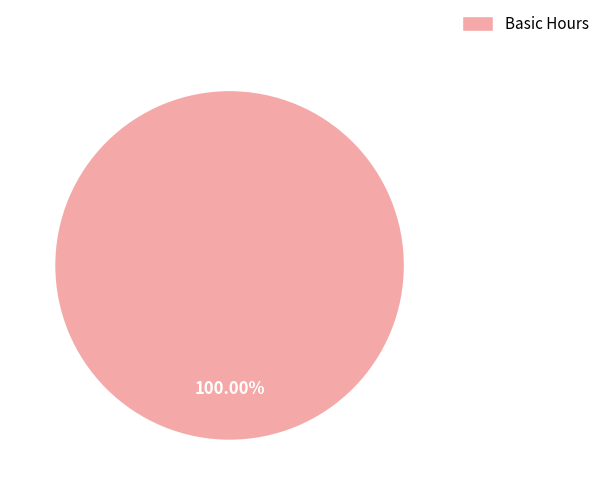

Is it true that Basic Hours is 93% of the pie?

False